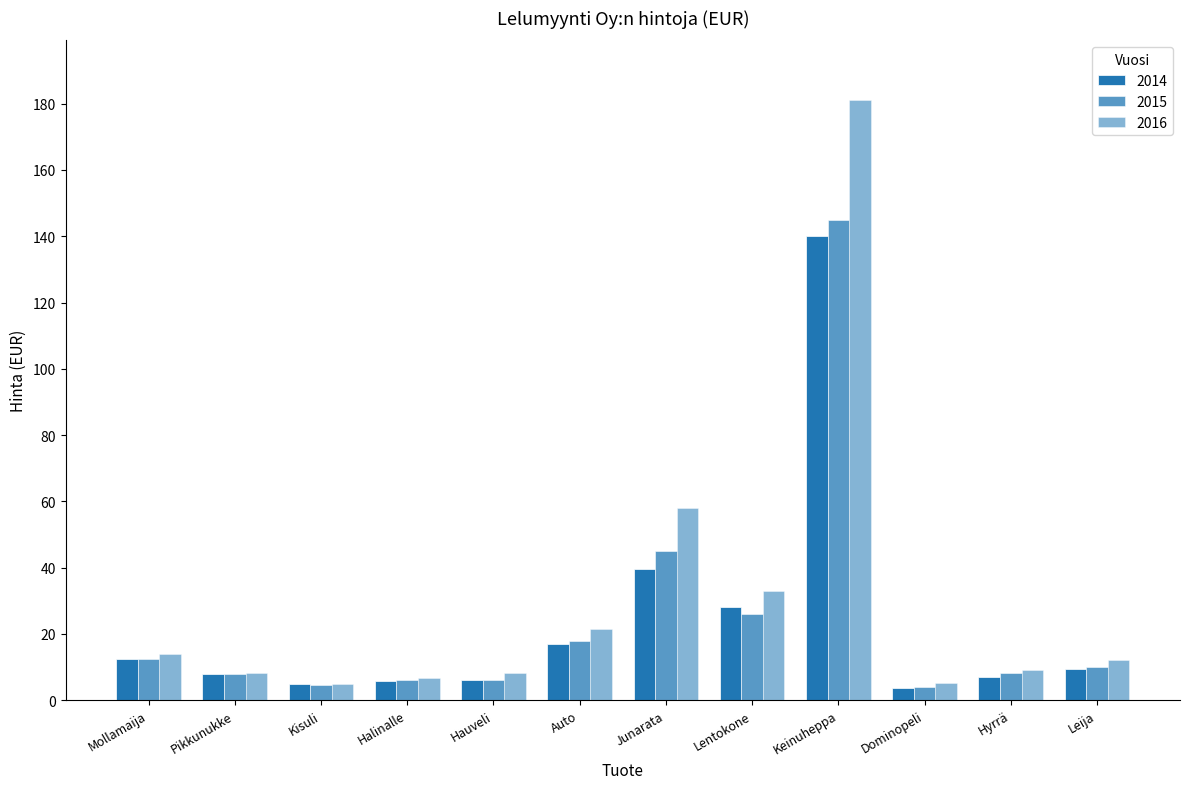

Is the value of 2015 at Kisuli greater than the value of 2016 at Pikkunukke?

No